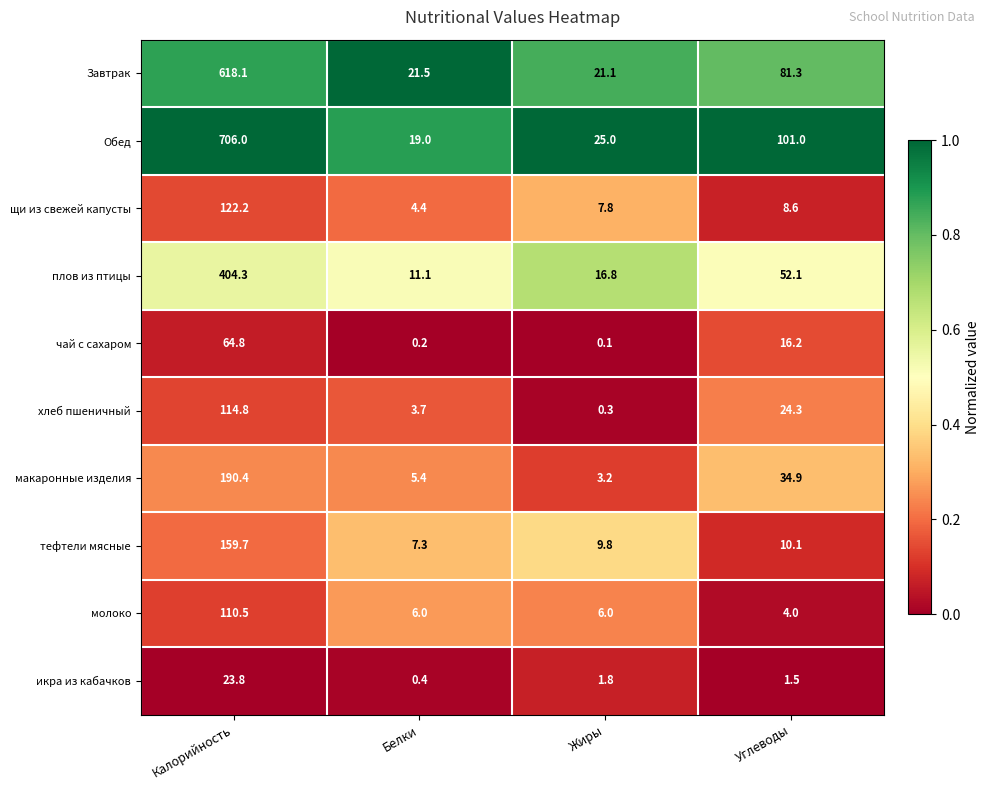

Which series has the widest spread of values?

Обед